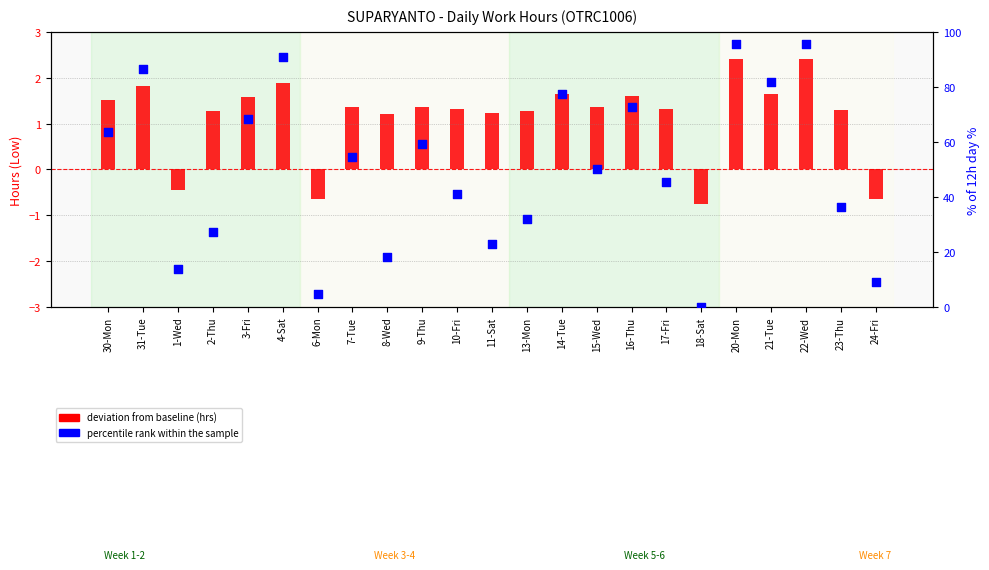

At which category is the sum across all series the highest?

20-Mon